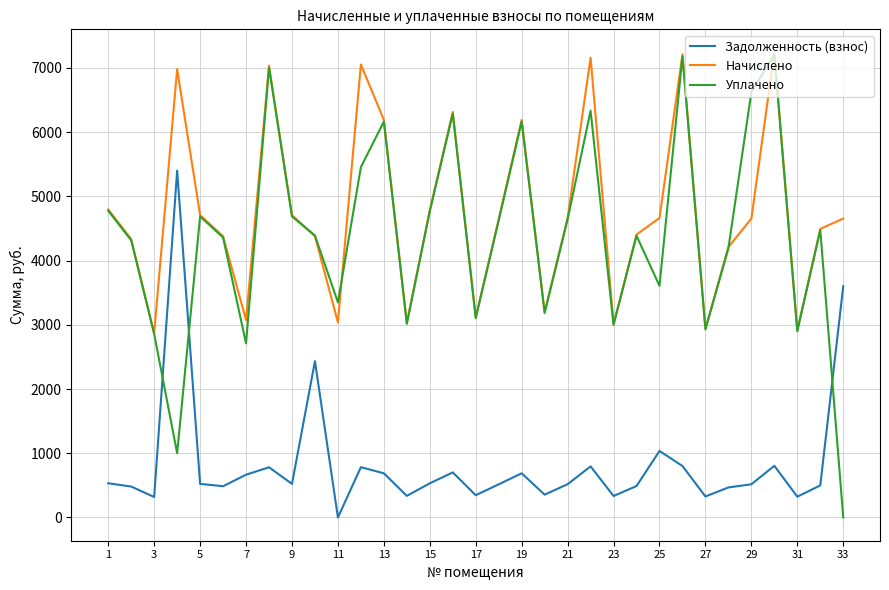

True or false: Задолженность (взнос) has more than 2 points higher than both neighbors.

True